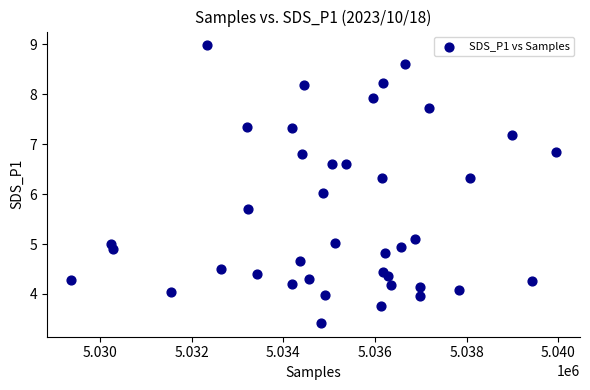

What is the range of Y values (max minus min)?

5.6